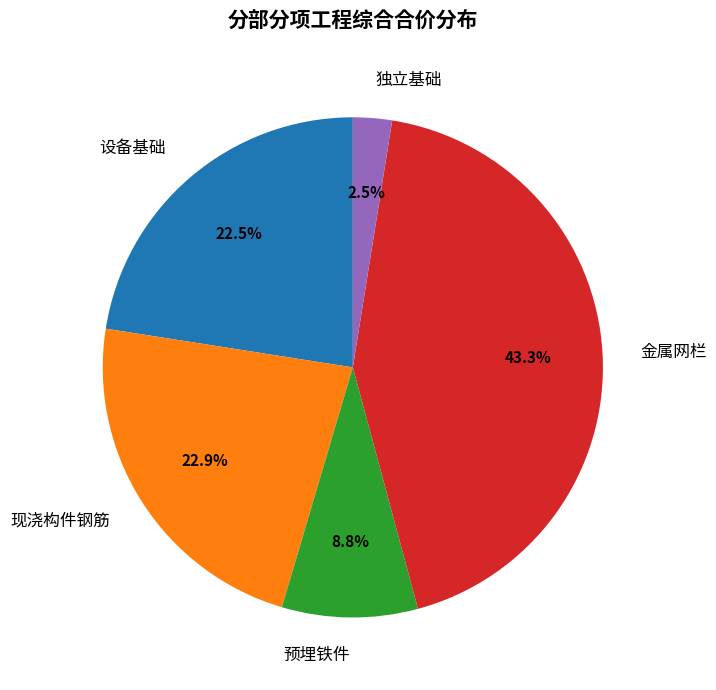

What percentage do 设备基础 and 预埋铁件 together represent?

31.3%